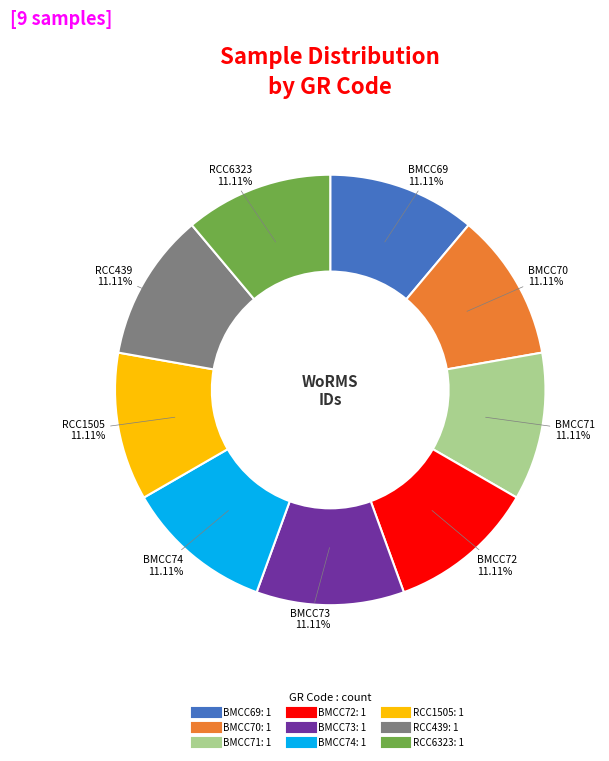

Approximately how many times larger is the value at BMCC73 compared to RCC1505?

1.0